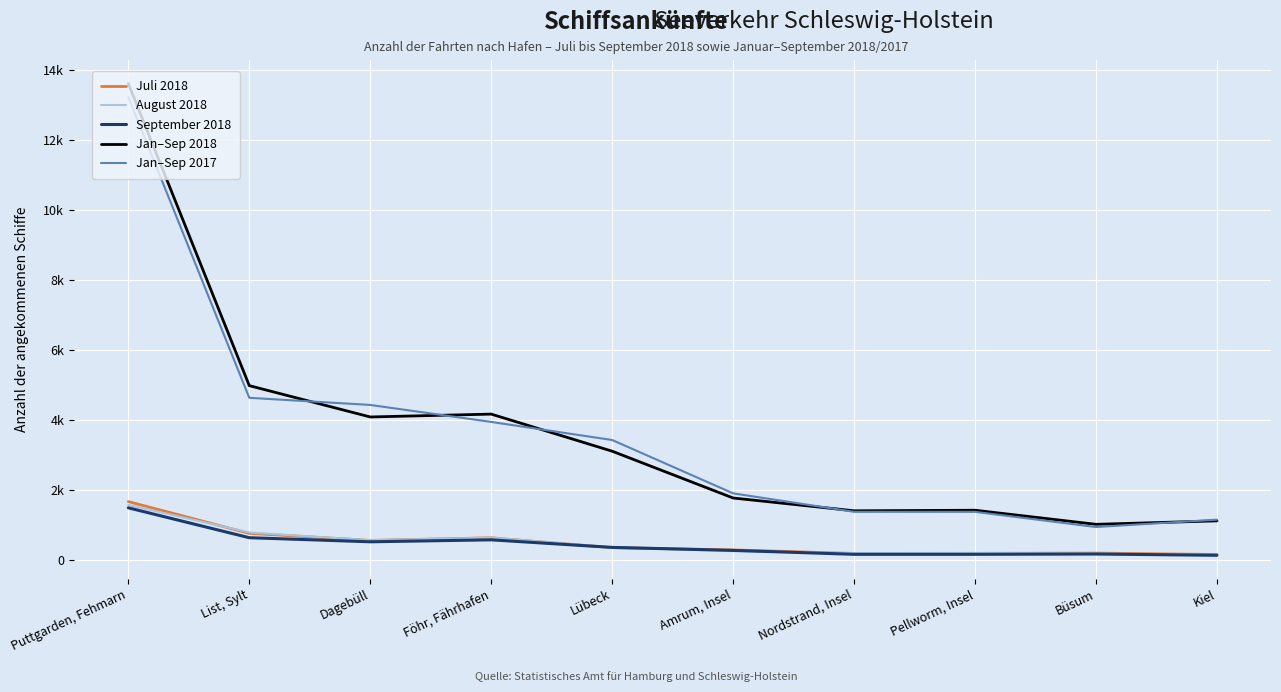

Does the chart display data point markers on the line(s)?

No